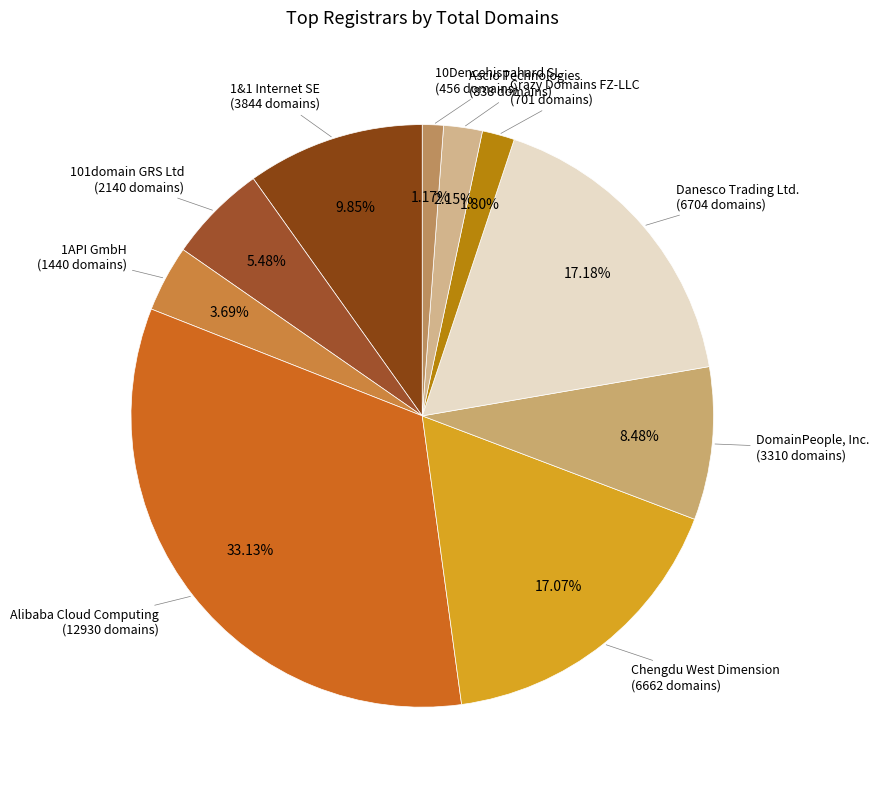

Which category has the biggest portion of the pie?

Alibaba Cloud Computing